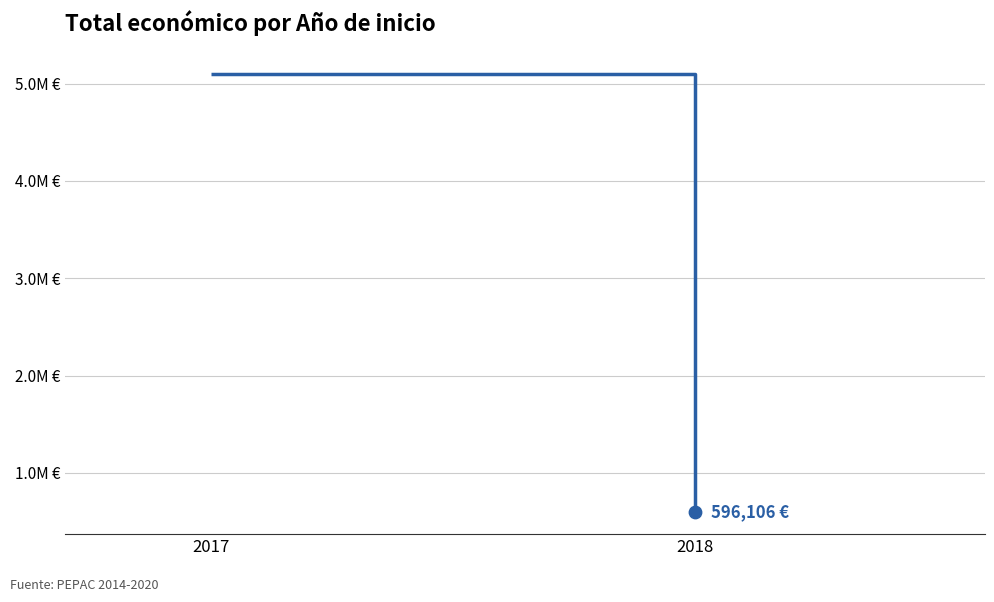

What is the change in value from 2017 to 2018?

-4505930